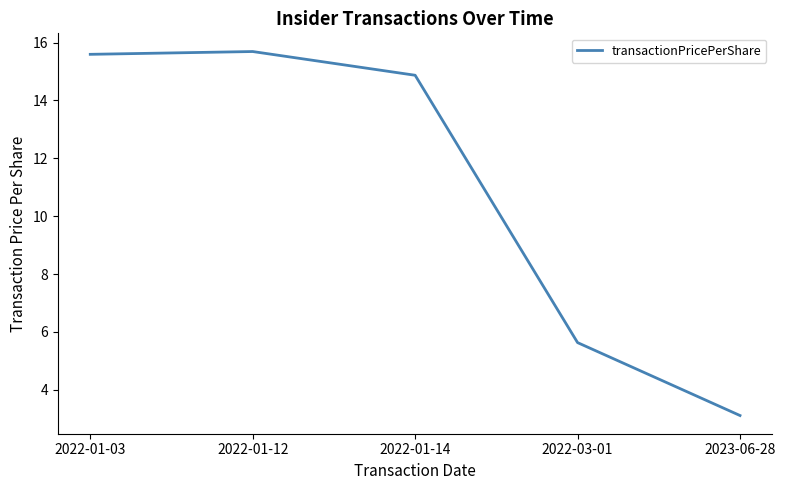

What is the minimum value shown in the chart?

3.1